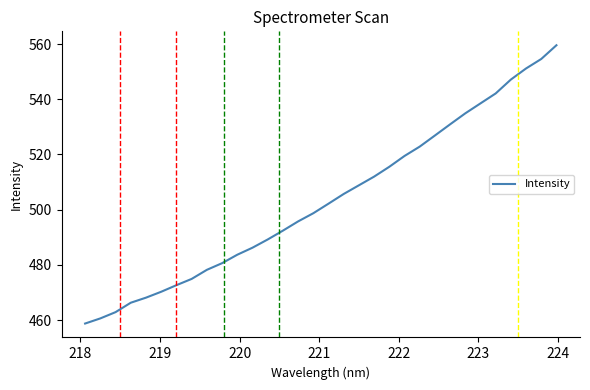

What is the difference between the maximum and minimum values?

100.8